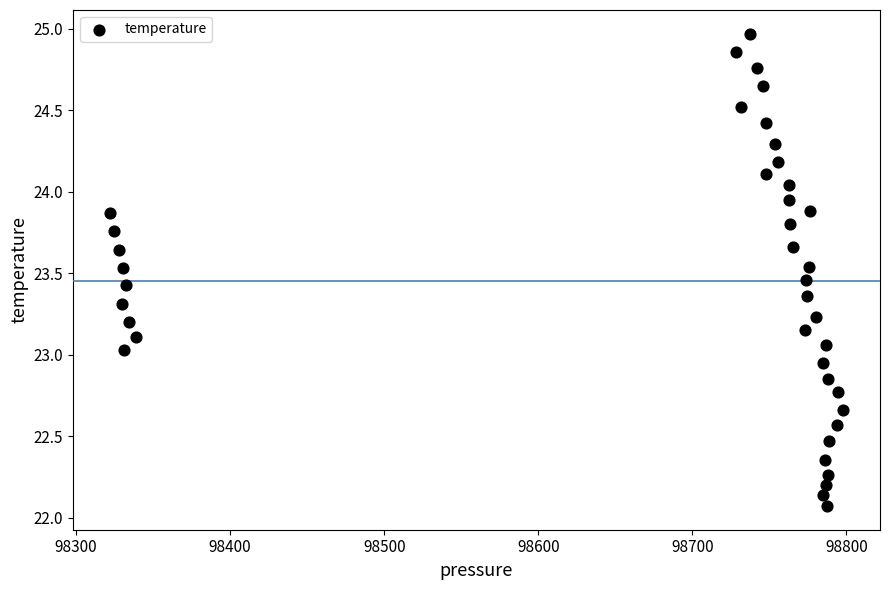

What is the range of Y values (max minus min)?

2.9